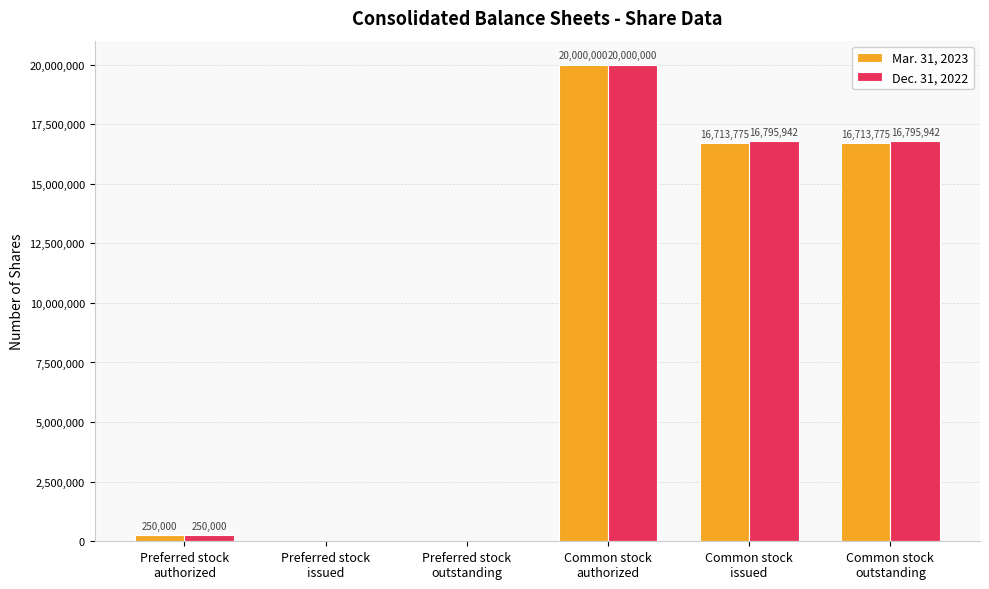

What is the highest value of the Dec. 31, 2022 series?

20000000